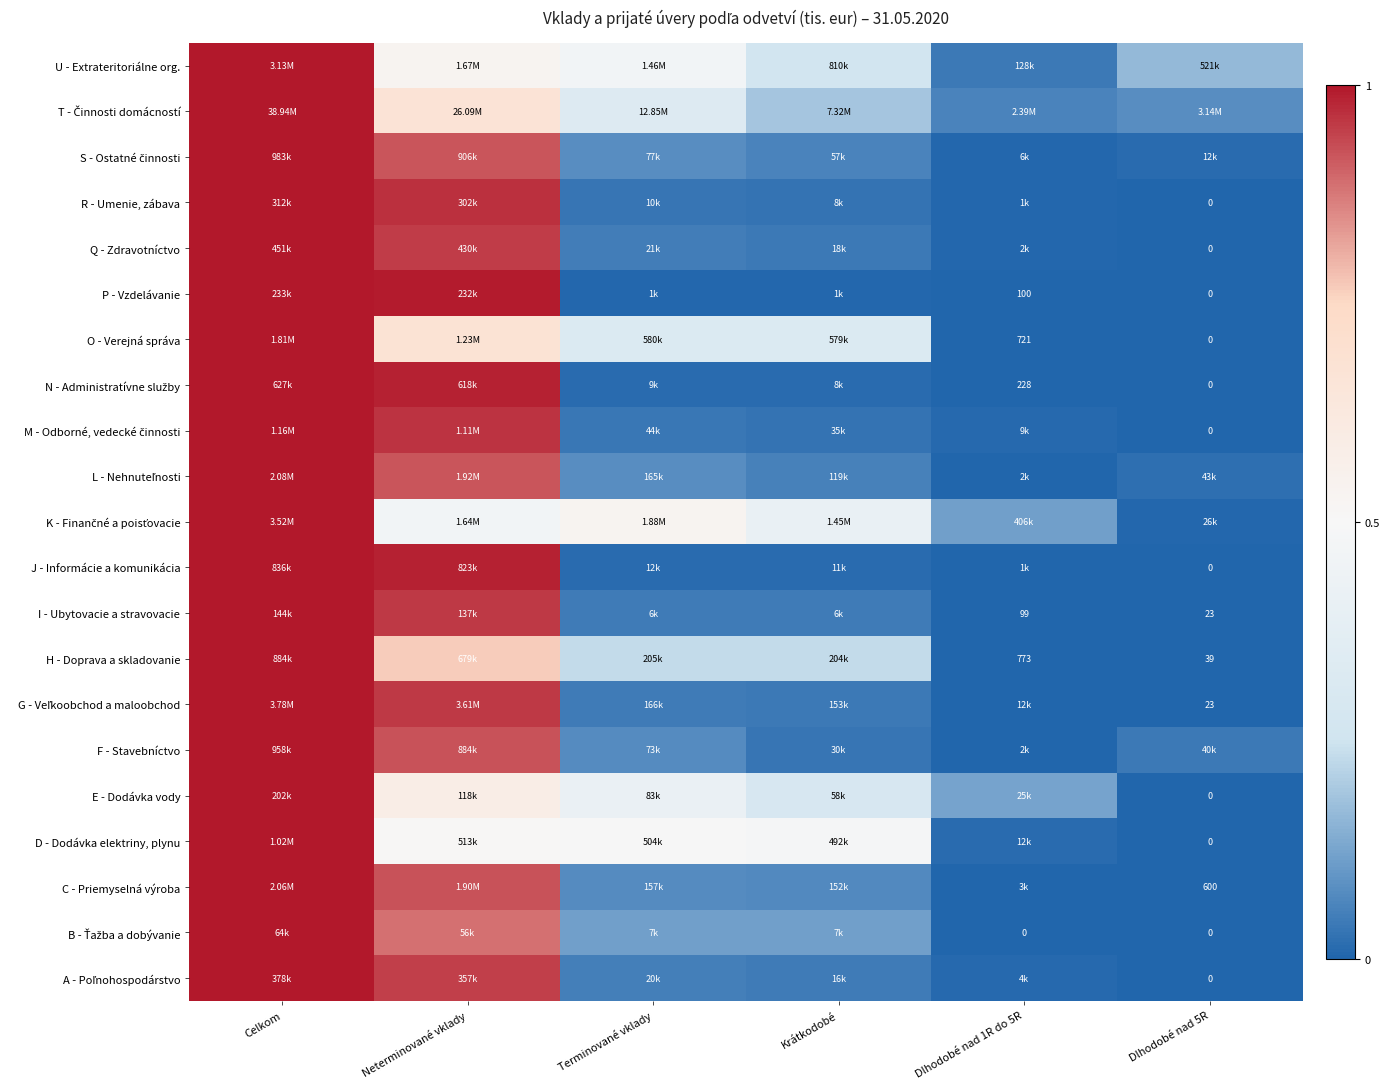

Rank the categories by G - Veľkoobchod a maloobchod value from highest to lowest.

Celkom, Neterminované vklady, Terminované vklady, Krátkodobé, Dlhodobé nad 1R do 5R, Dlhodobé nad 5R